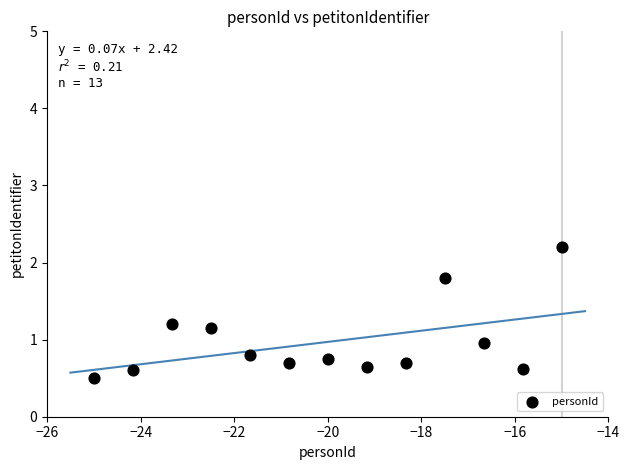

What is the range of X values (max minus min)?

10.0